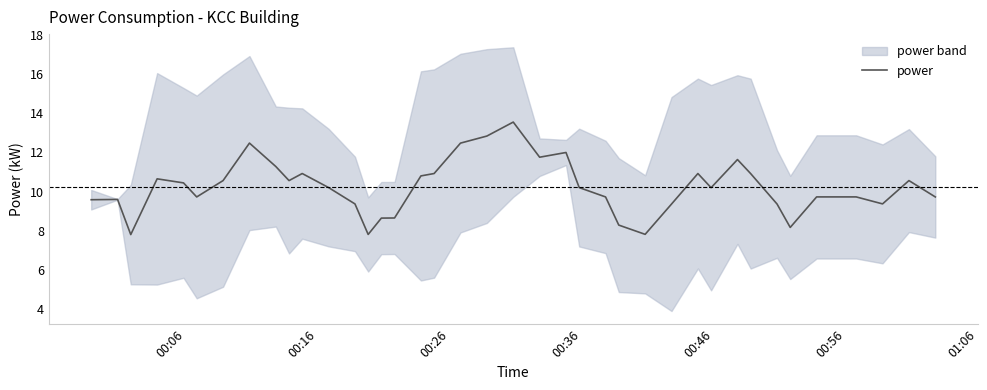

What is the lowest value of the power series?

7.8